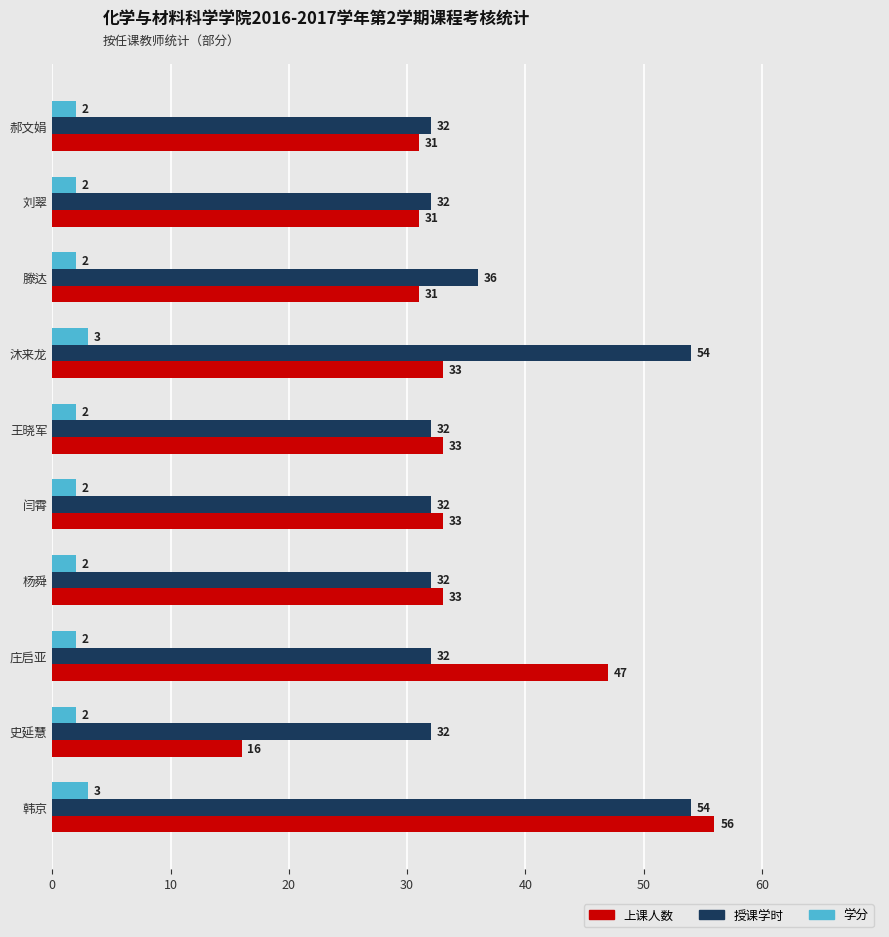

Is the value of 授课学时 at 刘翠 greater than the value of 上课人数 at 王晓军?

No